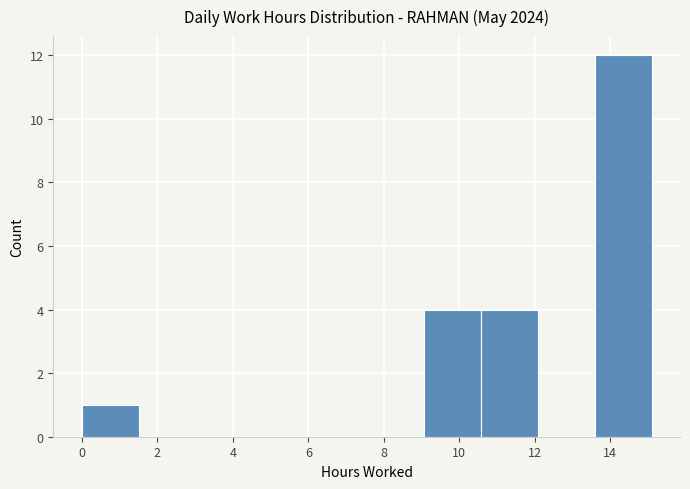

Reading left to right, transcribe this chart: for each bar, give the range it covers on the x-axis and its height. Neither the bar edges nor the heights are printed on the chart, so give them approximately, as read against the axes.

0.0 to 1.6: 1
1.6 to 3.0: 0
3.0 to 4.6: 0
4.6 to 6.0: 0
6.0 to 7.6: 0
7.6 to 9.0: 0
9.0 to 10.6: 4
10.6 to 12.0: 4
12.0 to 13.6: 0
13.6 to 15.0: 12